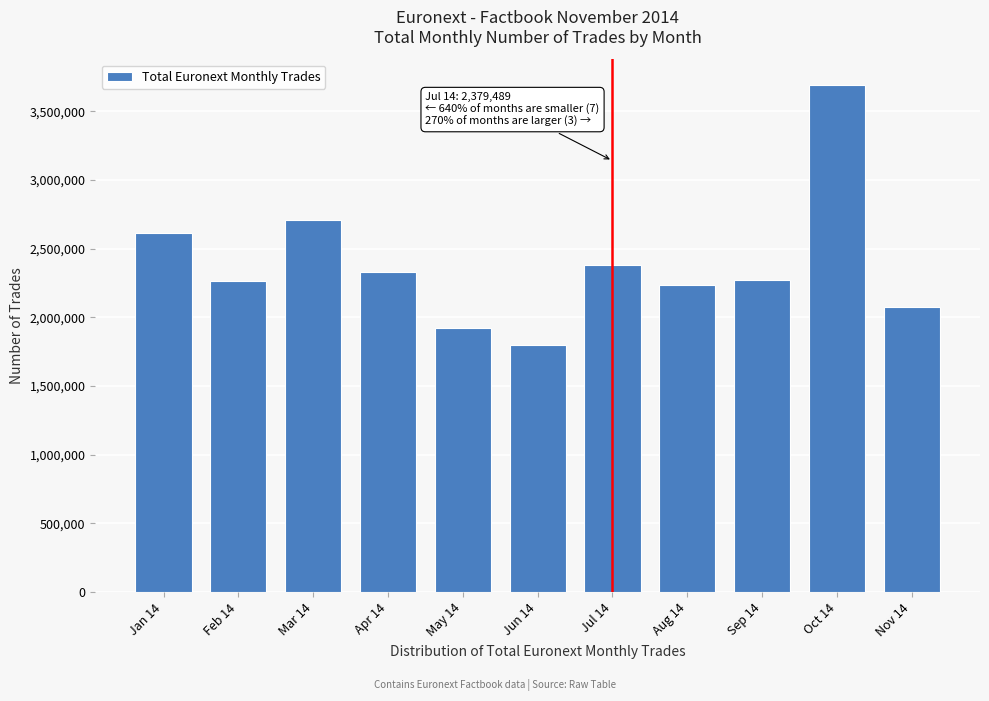

What is the change in value from Jul 14 to Oct 14?

+1314896